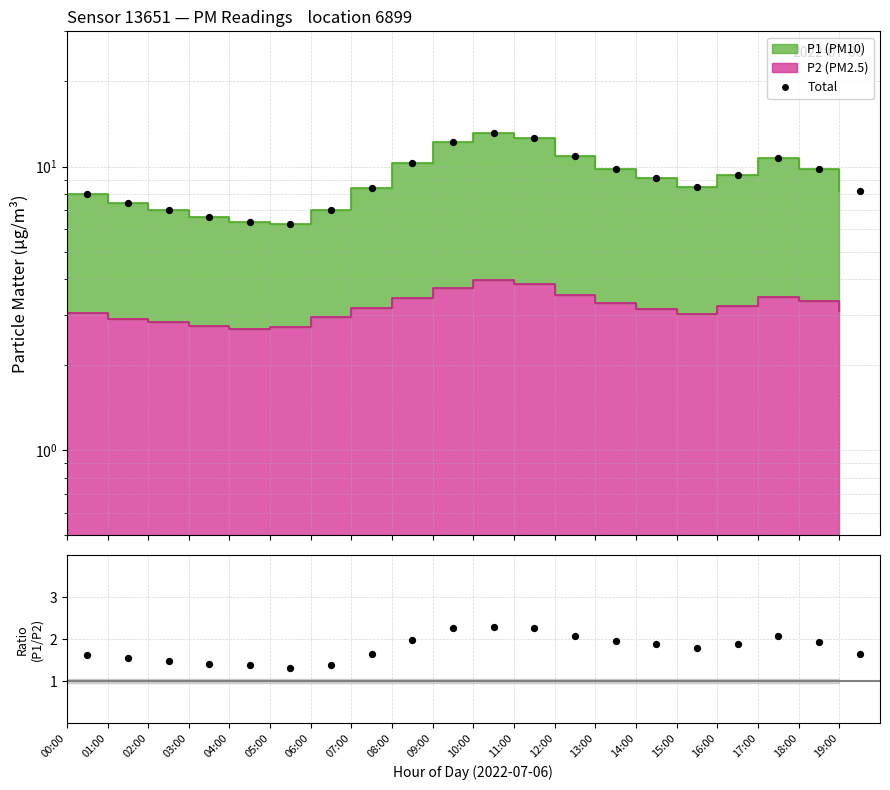

Which has a higher value, 12:00 or 19:00?

12:00